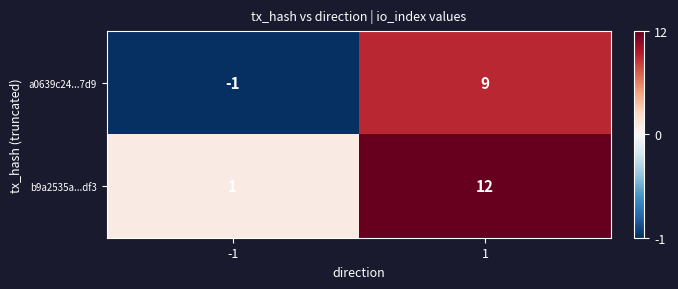

List the labels in order of b9a2535a...df3 value, largest first.

1, -1